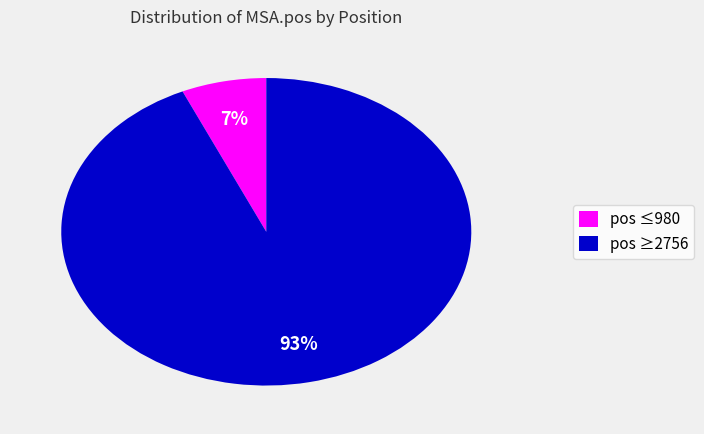

Is there a majority slice in this chart?

Yes